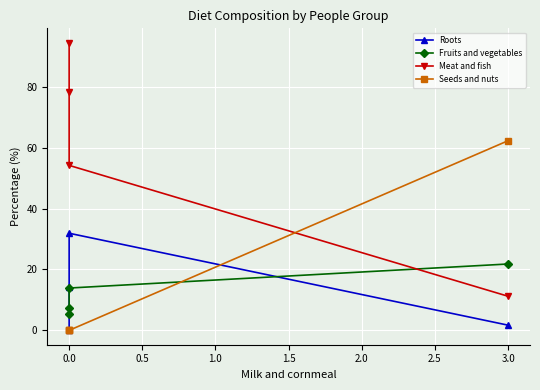

True or false: Meat and fish and Roots intersect in this chart.

False